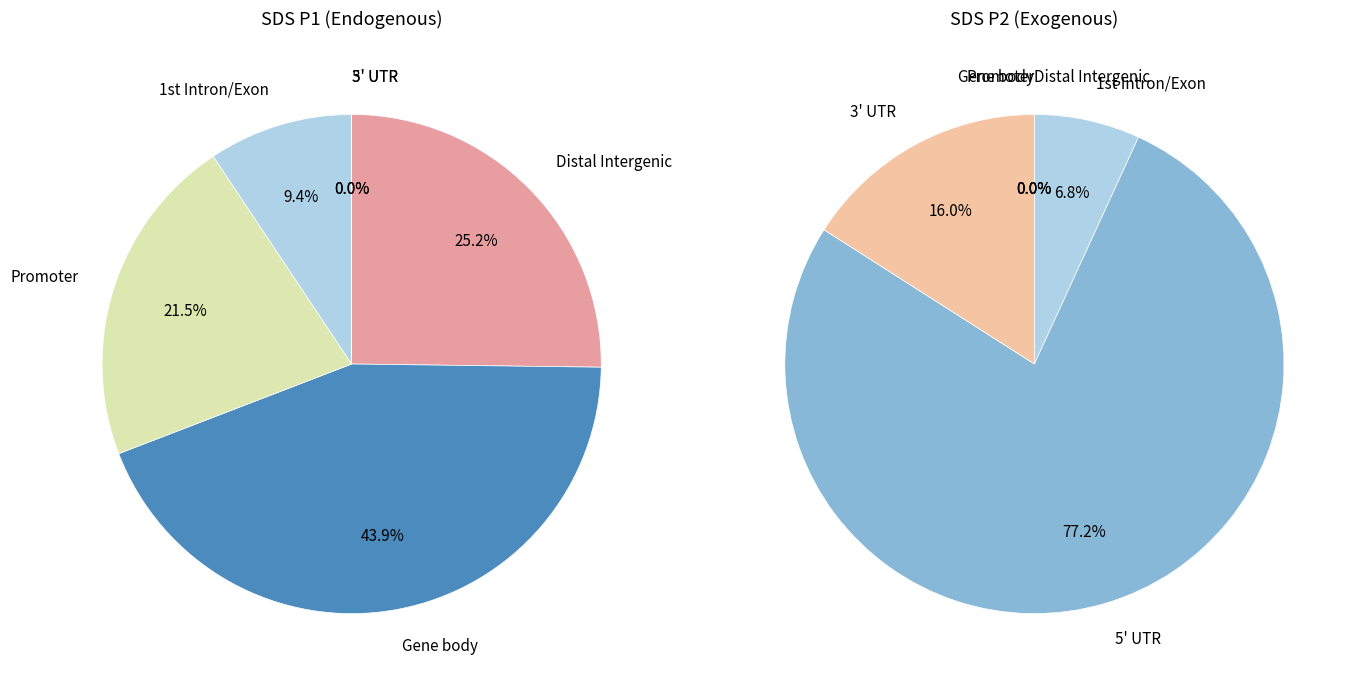

Is there any slice that represents more than half of the pie?

No